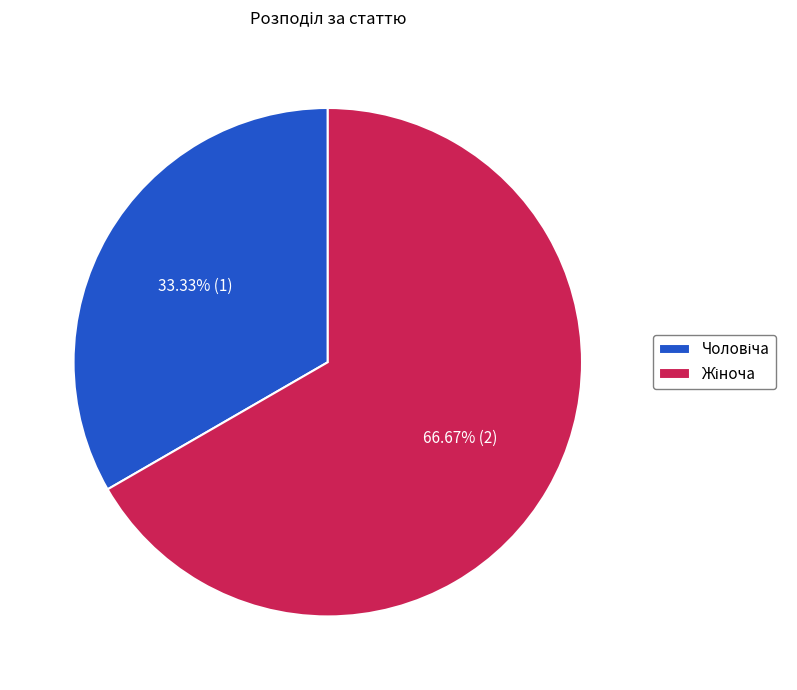

Is there any slice that represents more than half of the pie?

Yes